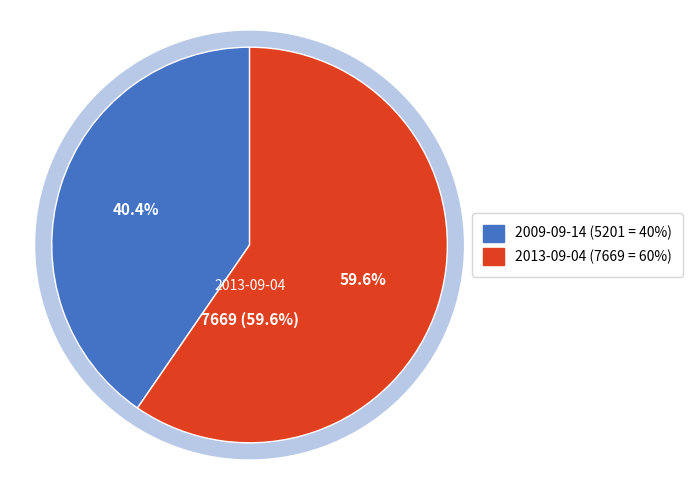

Does any single category account for the majority?

Yes